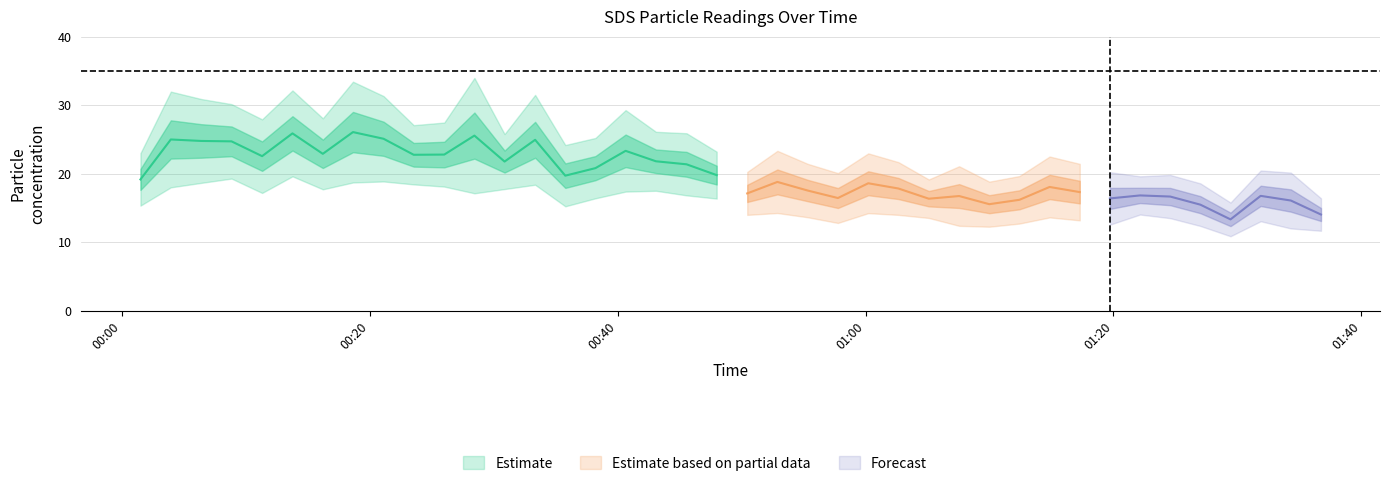

At which label does SDS_P1 first exceed 23?

2023/01/07 00:03:56